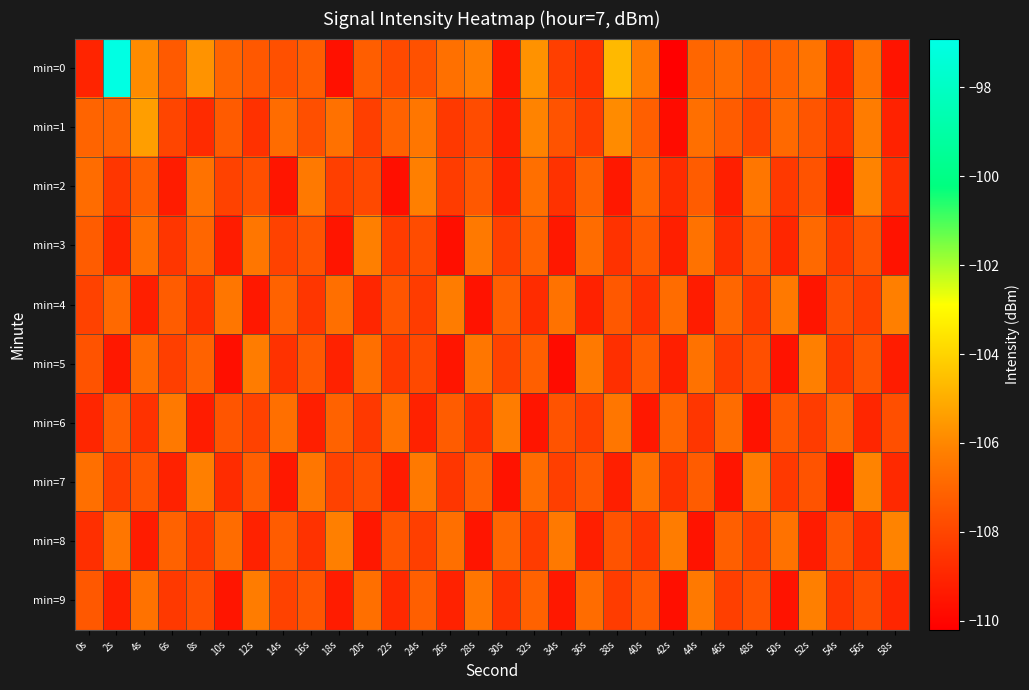

Reading right to left, extract all data points from this chart.

min=0: 58s=-109.5	56s=-106.6	54s=-109.1	52s=-106.6	50s=-107.0	48s=-107.5	46s=-106.8	44s=-107.0	42s=-110.2	40s=-106.4	38s=-104.7	36s=-108.6	34s=-108.2	32s=-105.7	30s=-109.5	28s=-106.2	26s=-106.7	24s=-107.6	22s=-107.8	20s=-107.2	18s=-109.7	16s=-107.2	14s=-107.7	12s=-107.4	10s=-107.0	8s=-105.7	6s=-107.4	4s=-105.9	2s=-97.0	0s=-109.0
min=1: 58s=-109.1	56s=-106.3	54s=-108.7	52s=-107.5	50s=-106.9	48s=-108.1	46s=-107.3	44s=-106.7	42s=-109.8	40s=-107.2	38s=-105.9	36s=-108.3	34s=-107.6	32s=-106.1	30s=-109.2	28s=-107.8	26s=-108.4	24s=-106.5	22s=-107.1	20s=-108.2	18s=-106.7	16s=-107.7	14s=-106.8	12s=-108.6	10s=-107.3	8s=-108.8	6s=-108.0	4s=-105.4	2s=-107.1	0s=-107.1
min=2: 58s=-108.7	56s=-106.1	54s=-109.6	52s=-107.6	50s=-108.4	48s=-106.5	46s=-109.2	44s=-107.3	42s=-108.8	40s=-106.9	38s=-109.4	36s=-107.1	34s=-108.6	32s=-106.7	30s=-109.1	28s=-107.4	26s=-108.3	24s=-106.2	22s=-109.7	20s=-107.9	18s=-108.2	16s=-106.4	14s=-109.5	12s=-107.7	10s=-108.1	8s=-106.6	6s=-109.3	4s=-107.2	2s=-108.5	0s=-106.8
min=3: 58s=-109.6	56s=-107.5	54s=-108.4	52s=-106.9	50s=-109.0	48s=-107.2	46s=-108.7	44s=-106.6	42s=-109.2	40s=-107.4	38s=-108.6	36s=-106.8	34s=-109.4	32s=-107.1	30s=-108.2	28s=-106.4	26s=-109.7	24s=-107.8	22s=-108.3	20s=-106.2	18s=-109.5	16s=-107.6	14s=-108.1	12s=-106.5	10s=-109.3	8s=-107.0	6s=-108.5	4s=-106.7	2s=-109.1	0s=-107.3
min=4: 58s=-106.2	56s=-108.2	54s=-107.7	52s=-109.5	50s=-106.4	48s=-108.4	46s=-107.0	44s=-109.3	42s=-106.8	40s=-108.6	38s=-107.4	36s=-109.1	34s=-106.6	32s=-108.8	30s=-107.2	28s=-109.6	26s=-106.3	24s=-108.3	22s=-107.5	20s=-109.0	18s=-106.7	16s=-108.5	14s=-107.1	12s=-109.4	10s=-106.5	8s=-108.7	6s=-107.3	4s=-109.2	2s=-106.9	0s=-108.1
min=5: 58s=-109.3	56s=-107.5	54s=-108.5	52s=-106.2	50s=-109.6	48s=-107.7	46s=-108.3	44s=-106.6	42s=-109.2	40s=-107.3	38s=-108.7	36s=-106.4	34s=-109.8	32s=-107.2	30s=-108.1	28s=-106.5	26s=-109.5	24s=-107.9	22s=-108.4	20s=-106.7	18s=-109.1	16s=-107.4	14s=-108.6	12s=-106.3	10s=-109.7	8s=-107.1	6s=-108.2	4s=-106.8	2s=-109.4	0s=-107.6
min=6: 58s=-107.7	56s=-109.0	54s=-106.9	52s=-108.3	50s=-107.4	48s=-109.6	46s=-106.8	44s=-108.5	42s=-107.0	40s=-109.4	38s=-106.5	36s=-108.2	34s=-107.6	32s=-109.5	30s=-106.3	28s=-108.7	26s=-107.3	24s=-109.1	22s=-106.6	20s=-108.4	18s=-107.1	16s=-109.2	14s=-106.7	12s=-108.1	10s=-107.5	8s=-109.3	6s=-106.4	4s=-108.6	2s=-107.2	0s=-109.0
min=7: 58s=-108.9	56s=-106.1	54s=-109.7	52s=-107.6	50s=-108.4	48s=-106.3	46s=-109.5	44s=-107.3	42s=-108.6	40s=-106.6	38s=-109.2	36s=-107.4	34s=-108.2	32s=-106.8	30s=-109.6	28s=-107.1	26s=-108.5	24s=-106.4	22s=-109.3	20s=-107.7	18s=-108.1	16s=-106.5	14s=-109.4	12s=-107.2	10s=-108.8	8s=-106.2	6s=-109.1	4s=-107.5	2s=-108.3	0s=-106.7
min=8: 58s=-106.1	56s=-108.8	54s=-107.4	52s=-109.3	50s=-106.6	48s=-108.1	46s=-107.2	44s=-109.6	42s=-106.3	40s=-108.5	38s=-107.6	36s=-109.2	34s=-106.4	32s=-108.3	30s=-107.0	28s=-109.5	26s=-106.7	24s=-108.2	22s=-107.5	20s=-109.4	18s=-106.2	16s=-108.6	14s=-107.3	12s=-109.1	10s=-106.8	8s=-108.4	6s=-107.1	4s=-109.3	2s=-106.5	0s=-108.7
min=9: 58s=-109.0	56s=-107.8	54s=-108.5	52s=-106.2	50s=-109.6	48s=-107.6	46s=-108.2	44s=-106.4	42s=-109.7	40s=-107.3	38s=-108.3	36s=-106.8	34s=-109.4	32s=-107.1	30s=-108.6	28s=-106.5	26s=-109.1	24s=-107.2	22s=-108.9	20s=-106.7	18s=-109.3	16s=-107.5	14s=-108.1	12s=-106.3	10s=-109.5	8s=-107.7	6s=-108.4	4s=-106.6	2s=-109.2	0s=-107.4